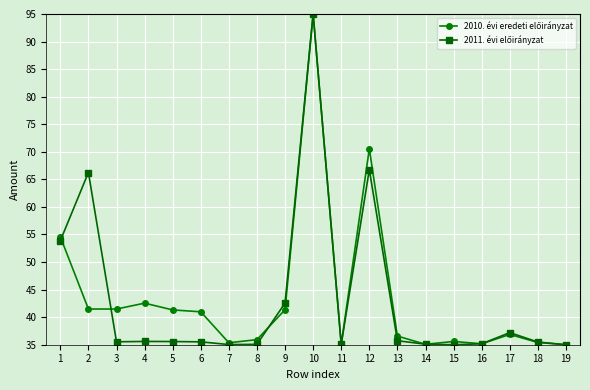

How many lines are shown in the chart?

2